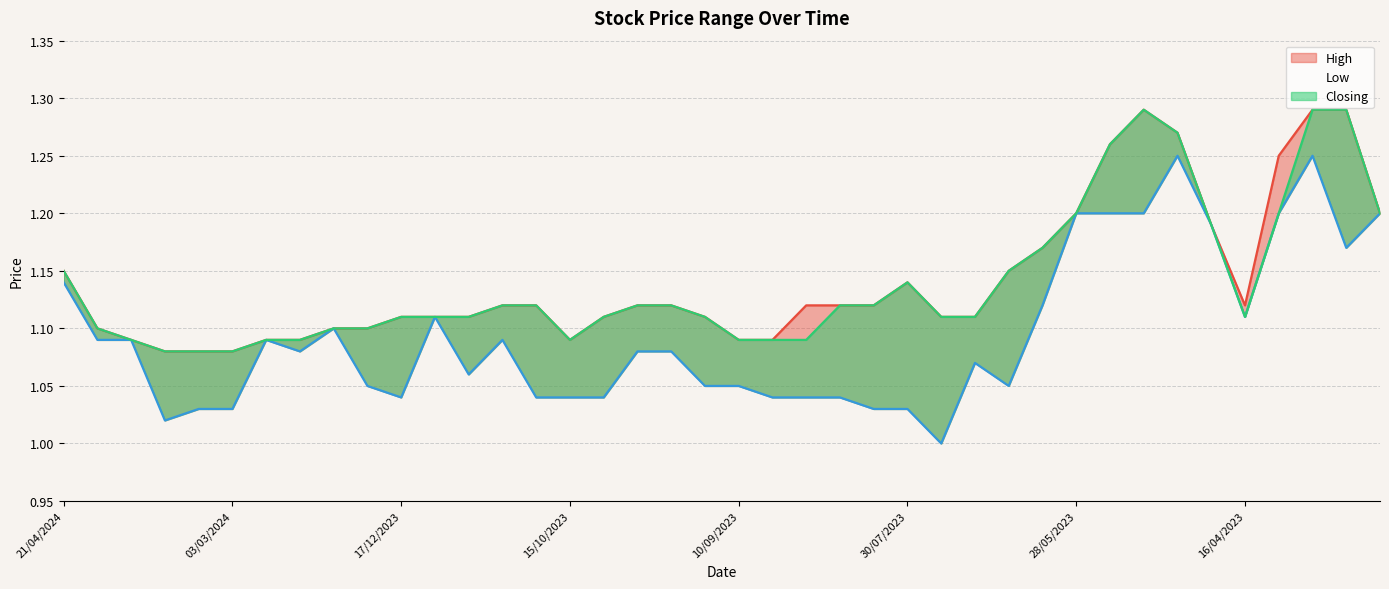

In Low, how many points are lower than both neighbors (excluding endpoints)?

8